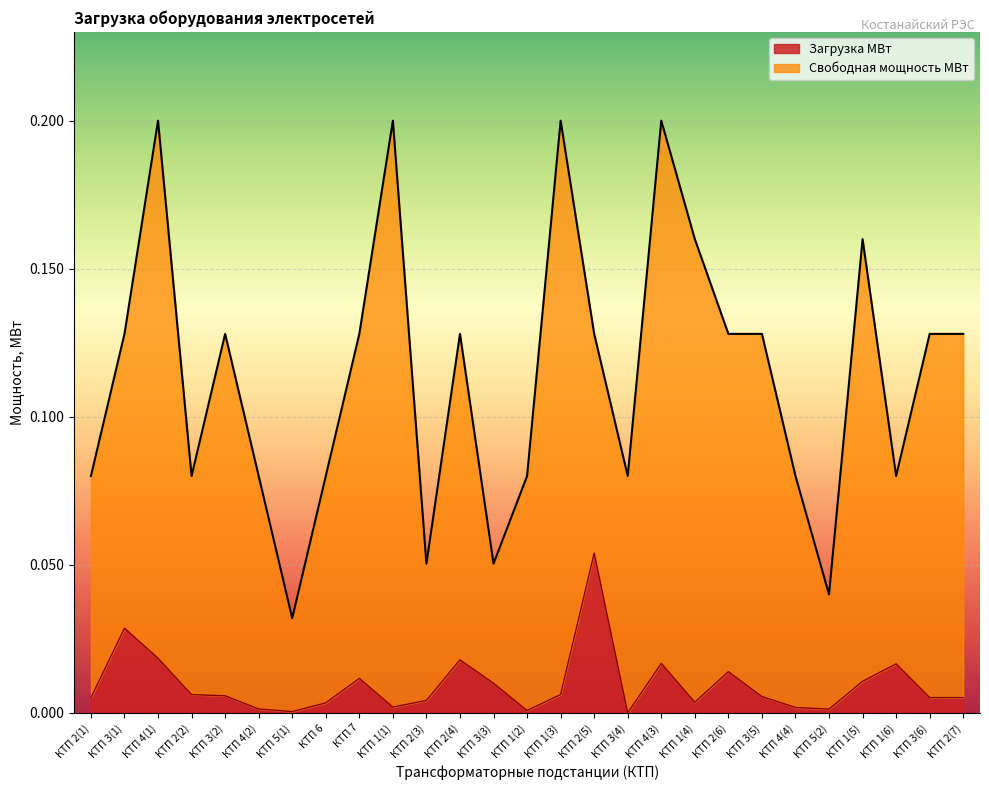

True or false: the data has more than 0 interior local peaks.

True